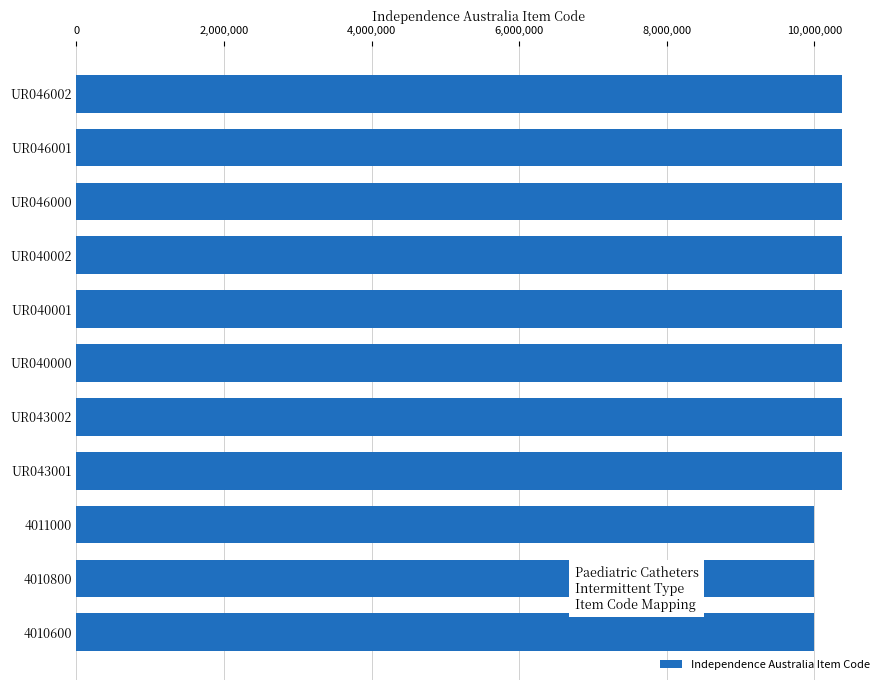

What is the change in value from UR040002 to 4010600?

-368395